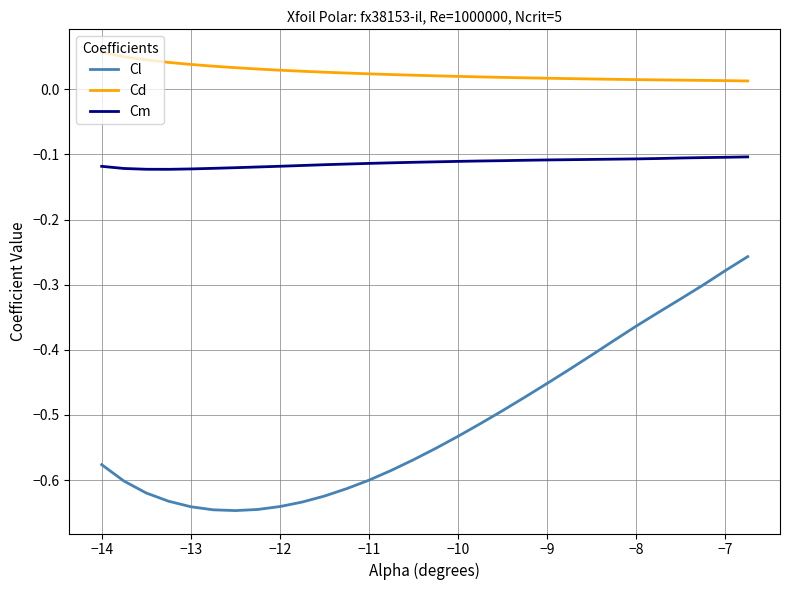

True or false: Cl and Cm cross at least once.

False